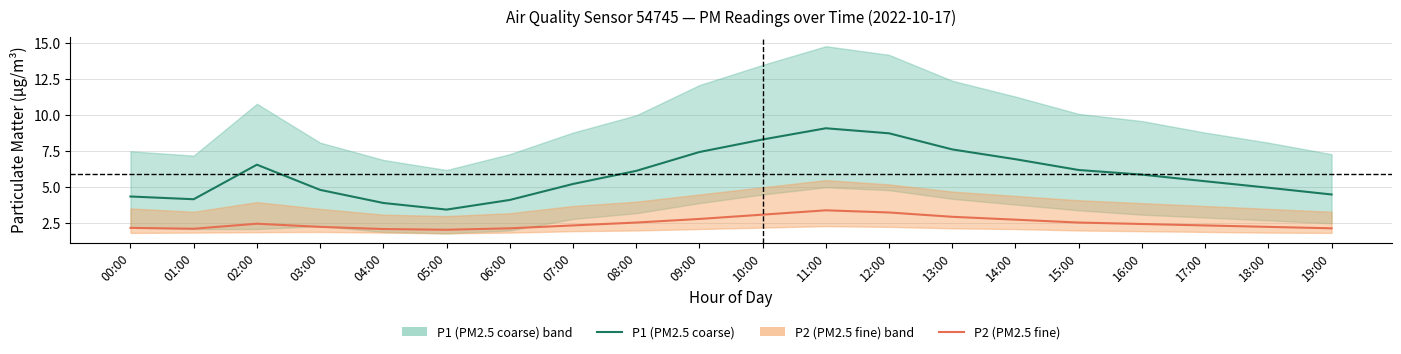

What is the difference between the P2 (PM2.5 fine) values at 10:00 and 12:00?

0.1